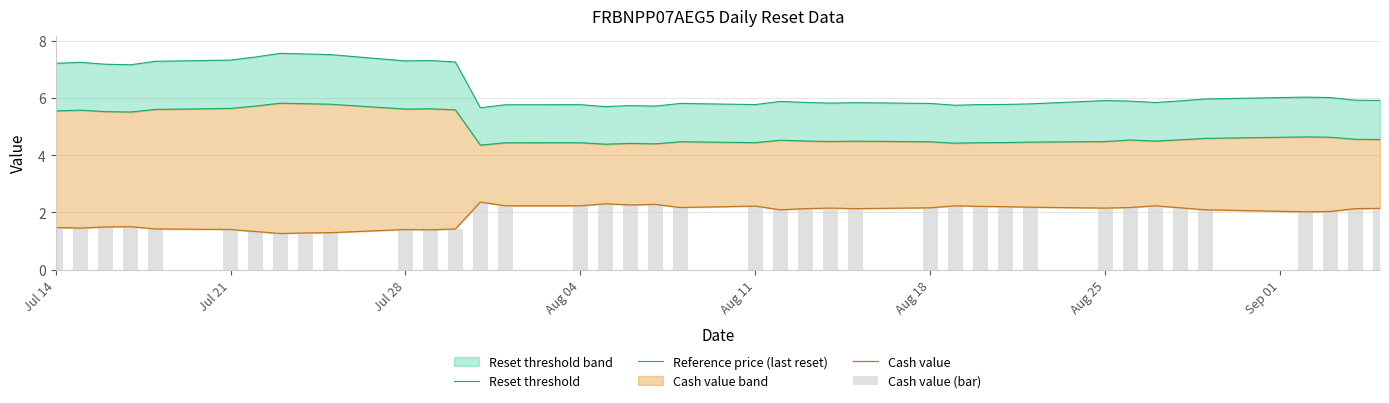

Reading left to right, list all the values displayed in this chart.

Reset threshold: 7.2	7.3	7.2	7.2	7.3	7.3	7.4	7.6	7.5	7.5	7.3	7.3	7.3	5.7	5.8	5.8	5.7	5.7	5.7	5.8	5.8	5.9	5.8	5.8	5.8	5.8	5.7	5.8	5.8	5.8	5.9	5.9	5.8	5.9	6.0	6.0	6.0	5.9	5.9
Reference price (last reset): 5.5	5.6	5.5	5.5	5.6	5.6	5.7	5.8	5.8	5.8	5.6	5.6	5.6	4.4	4.4	4.4	4.4	4.4	4.4	4.5	4.4	4.5	4.5	4.5	4.5	4.5	4.4	4.4	4.4	4.5	4.5	4.5	4.5	4.5	4.6	4.6	4.6	4.6	4.6
Cash value: 1.5	1.4	1.5	1.5	1.4	1.4	1.3	1.3	1.3	1.3	1.4	1.4	1.4	2.4	2.2	2.2	2.3	2.3	2.3	2.2	2.2	2.1	2.1	2.1	2.1	2.2	2.2	2.2	2.2	2.2	2.1	2.2	2.2	2.2	2.1	2.0	2.0	2.1	2.1
Cash value (bar): 1.5	1.4	1.5	1.5	1.4	1.4	1.3	1.3	1.3	1.3	1.4	1.4	1.4	2.4	2.2	2.2	2.3	2.3	2.3	2.2	2.2	2.1	2.1	2.1	2.1	2.2	2.2	2.2	2.2	2.2	2.1	2.2	2.2	2.2	2.1	2.0	2.0	2.1	2.1